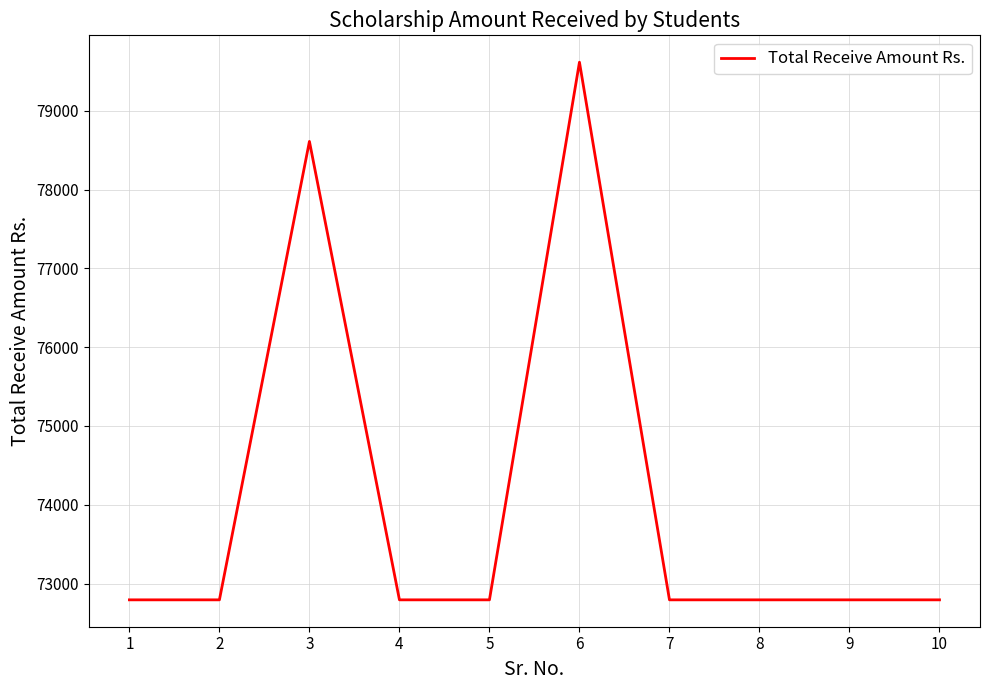

The value at 1 is 108133. True or false?

False